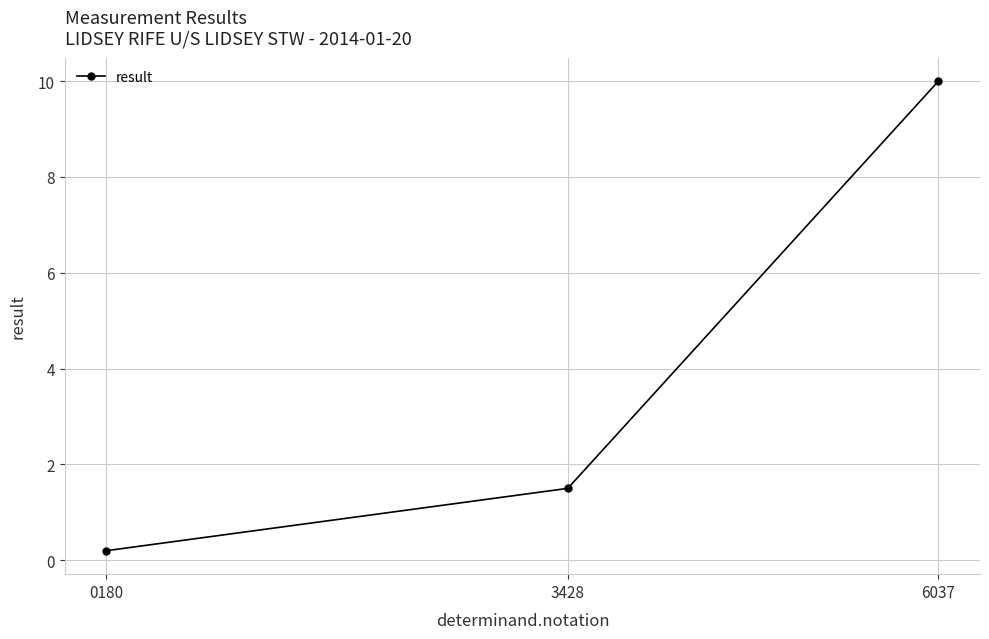

The value at 0180 is 0.2. True or false?

True